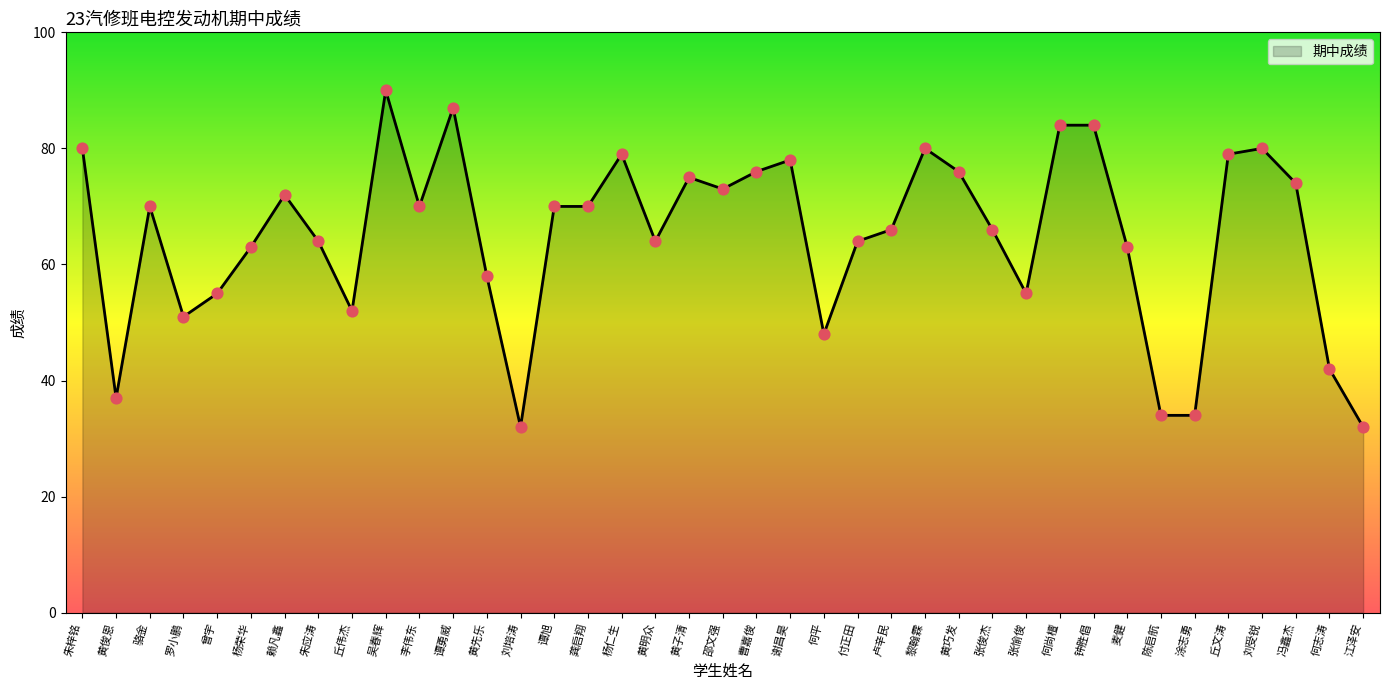

What is the ratio of the value at 黄明众 to the value at 涂志勇?

1.9